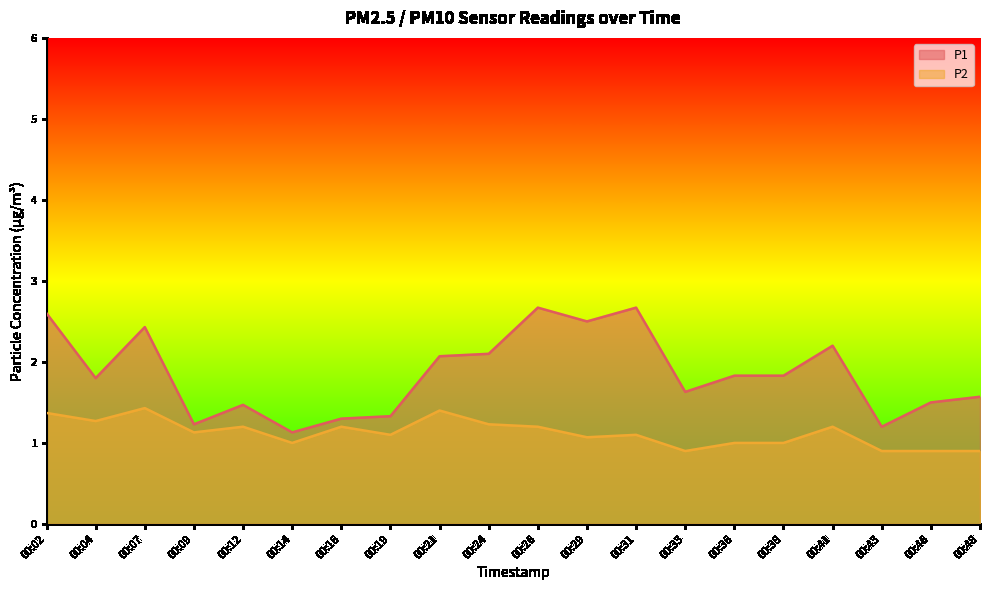

At 00:12, list the series in order from largest to smallest.

P1, P2